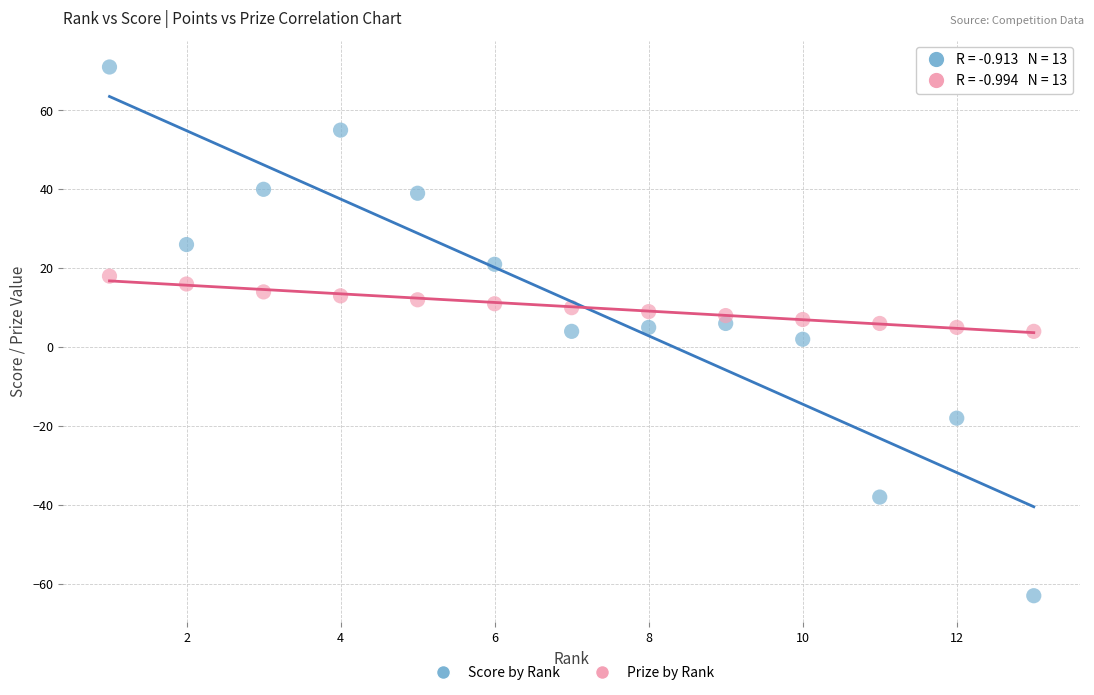

What are all the series names shown in the legend?

Score by Rank, Prize by Rank